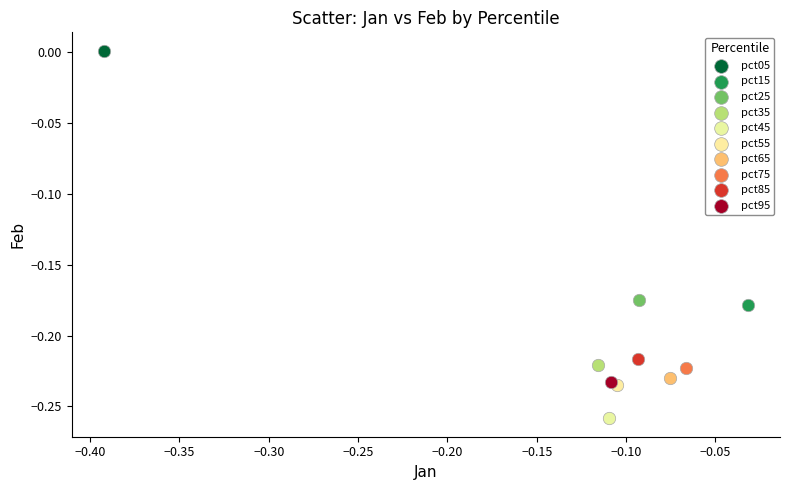

What are all the series names shown in the legend?

pct05, pct15, pct25, pct35, pct45, pct55, pct65, pct75, pct85, pct95